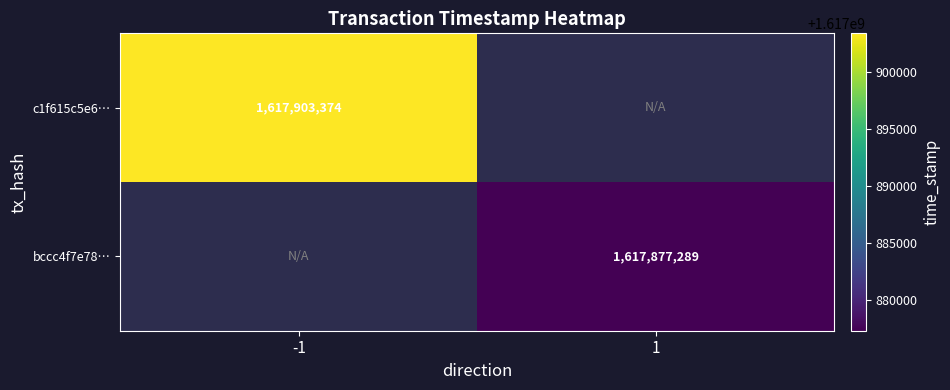

The value of c1f615c5e6… at -1 is 2779747968. True or false?

False